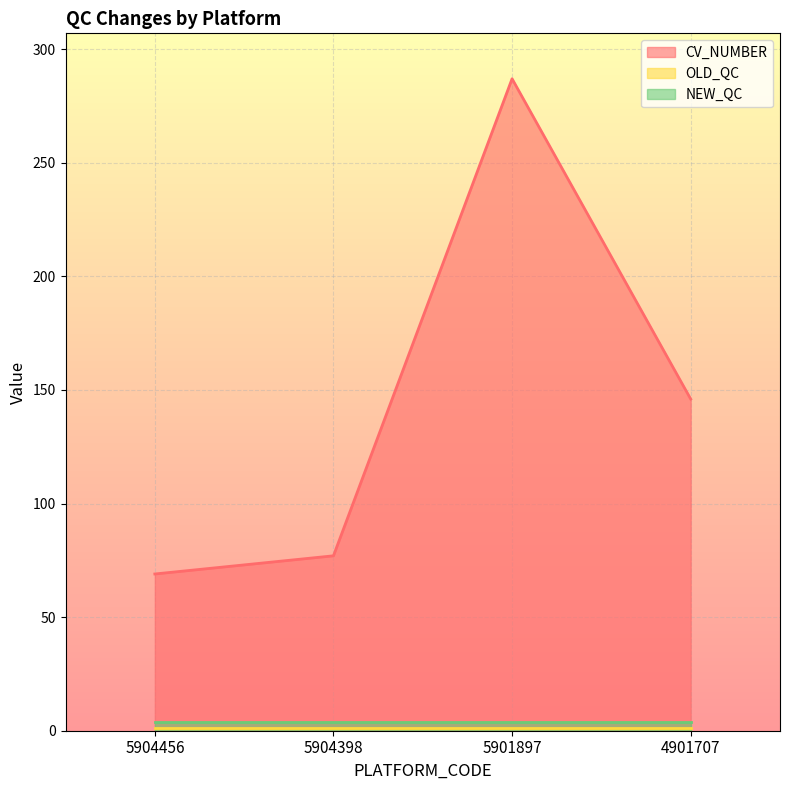

Which series has the widest spread of values?

CV_NUMBER